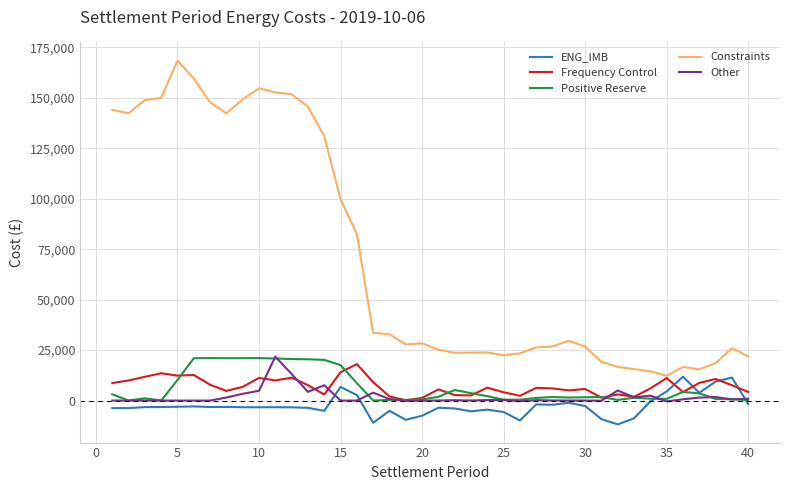

True or false: Constraints and Other intersect in this chart.

False